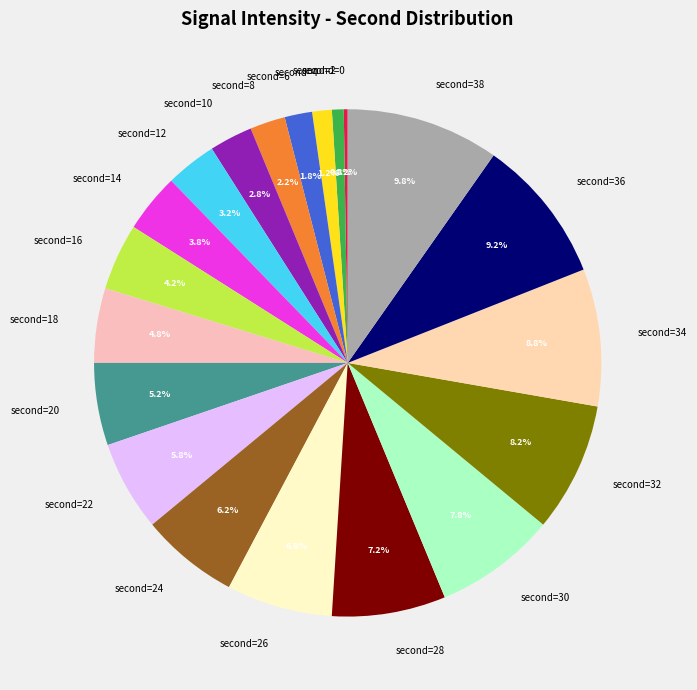

Is there any slice that represents more than half of the pie?

No